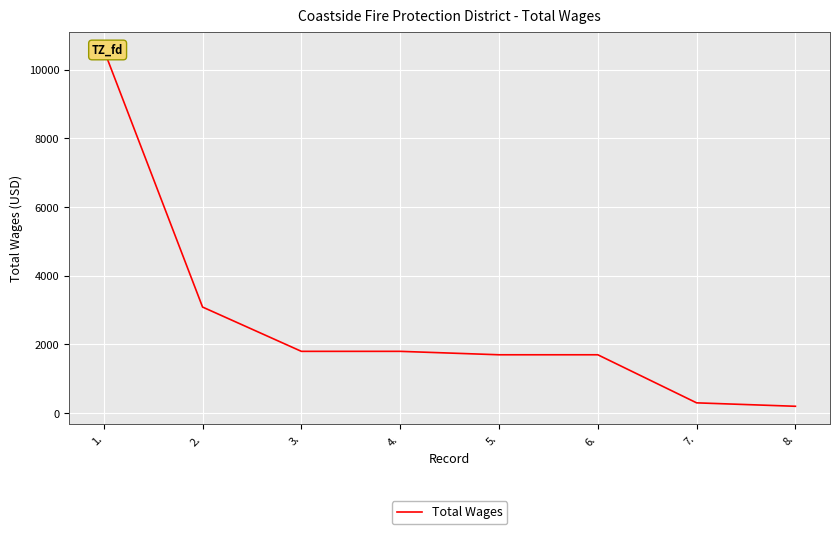

Reading right to left, list all the values displayed in this chart.

8.=200	7.=300	6.=1700	5.=1700	4.=1800	3.=1800	2.=3090	1.=10590